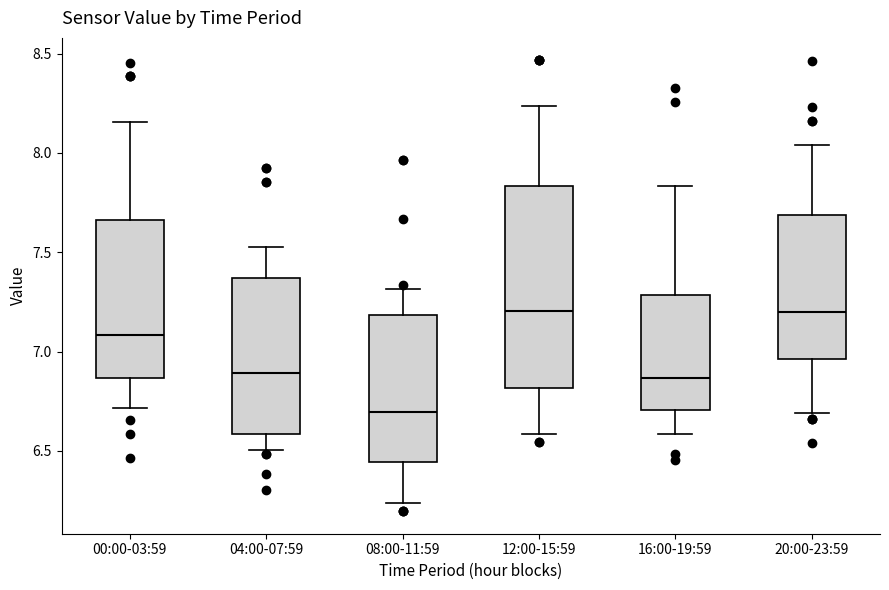

Comparing the boxes themselves (not the whiskers), which one is the tallest?

12:00-15:59